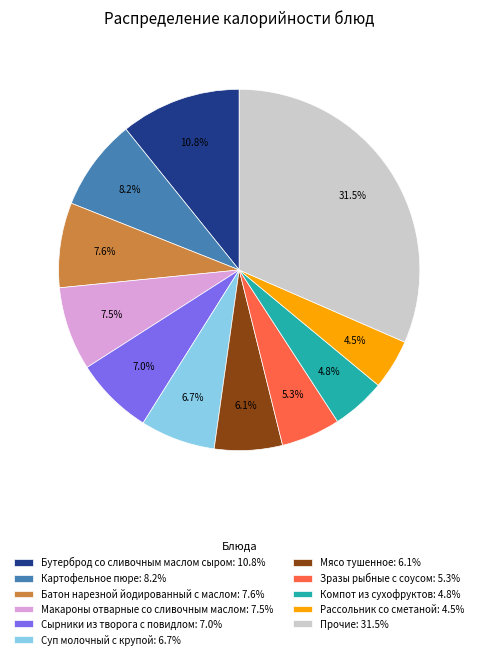

Does any single category account for the majority?

No